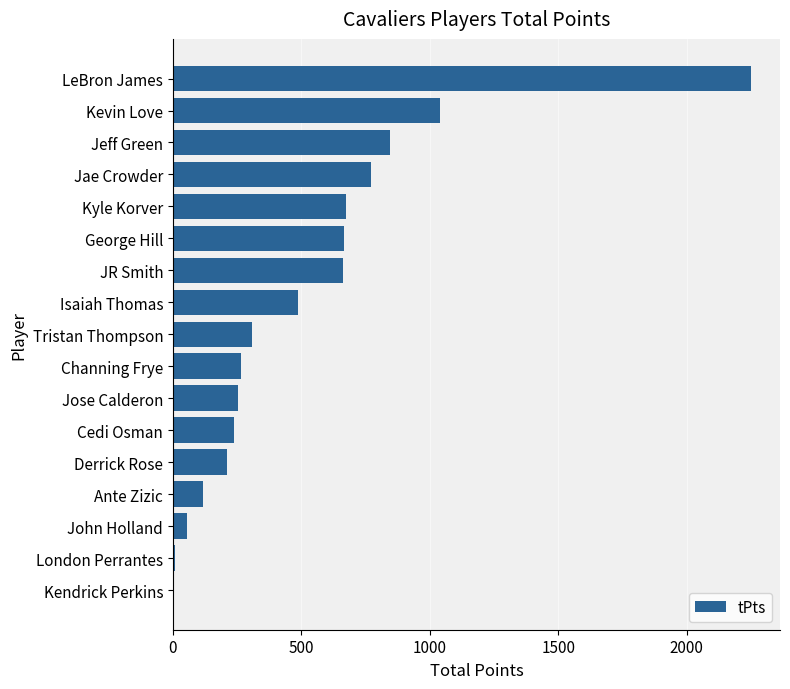

What is the approximate value at Kyle Korver?

672